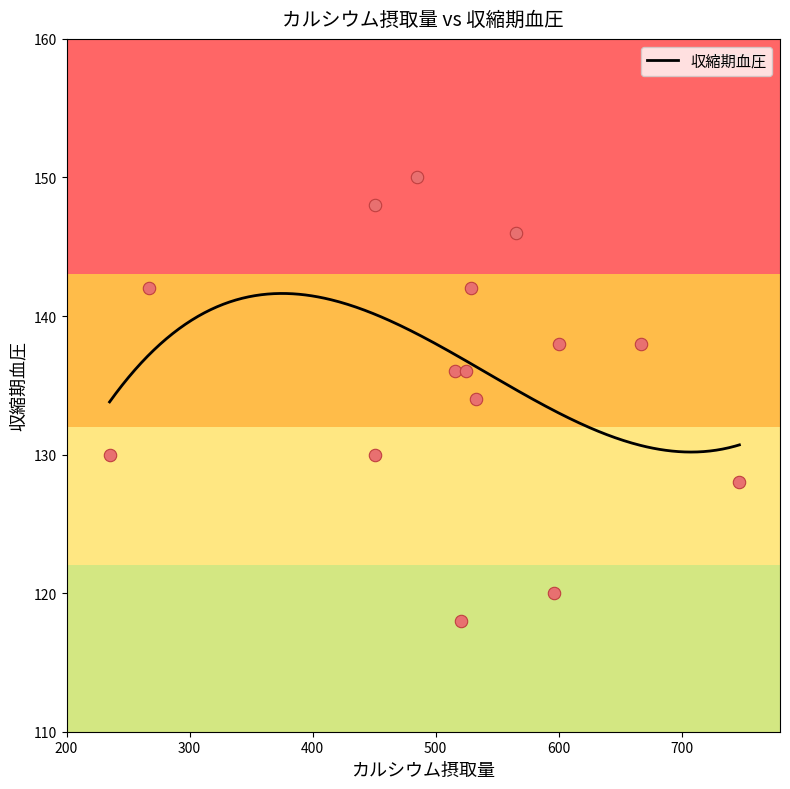

Between 747 and 600, which is larger?

600